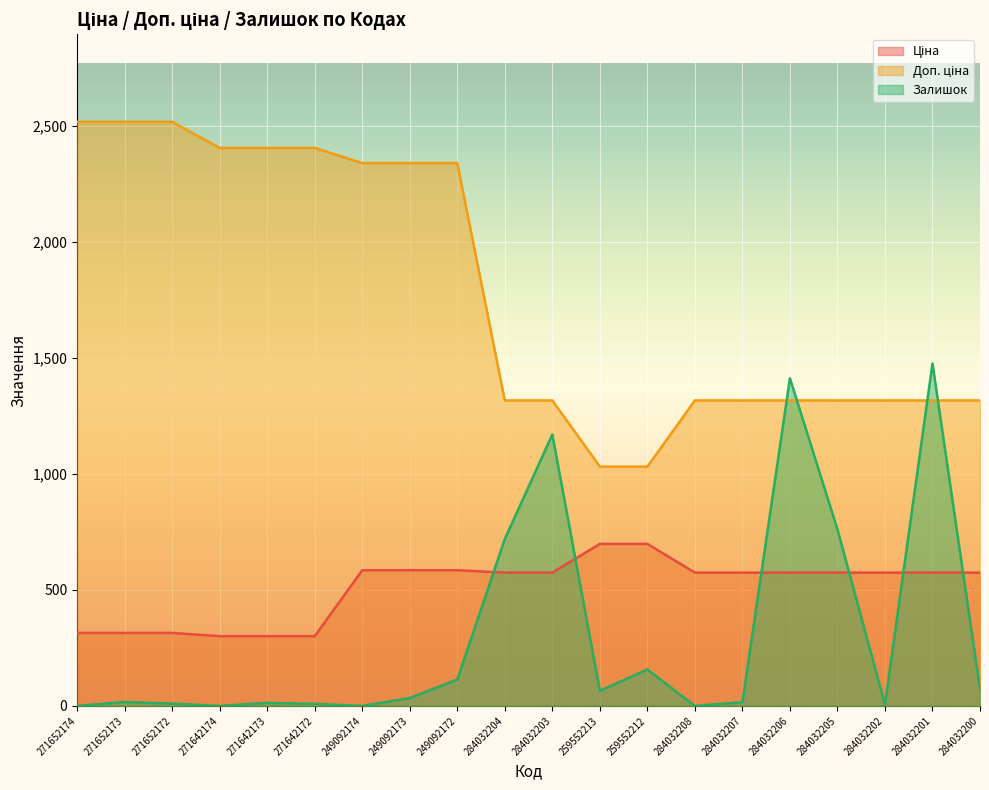

Reading left to right, extract all data points from this chart.

Ціна: 271652174=314.7	271652173=314.7	271652172=314.7	271642174=300.6	271642173=300.6	271642172=300.6	249092174=584.9	249092173=584.9	249092172=584.9	284032204=574.5	284032203=574.5	259552213=698.3	259552212=698.3	284032208=574.5	284032207=574.5	284032206=574.5	284032205=574.5	284032202=574.5	284032201=574.5	284032200=574.5
Доп. ціна: 271652174=2517.5	271652173=2517.5	271652172=2517.5	271642174=2405.2	271642173=2405.2	271642172=2405.2	249092174=2339.7	249092173=2339.7	249092172=2339.7	284032204=1316.7	284032203=1316.7	259552213=1031.4	259552212=1031.4	284032208=1316.7	284032207=1316.7	284032206=1316.7	284032205=1316.7	284032202=1316.7	284032201=1316.7	284032200=1316.7
Залишок: 271652174=0.0	271652173=17.0	271652172=10.0	271642174=0.0	271642173=13.0	271642172=9.0	249092174=0.0	249092173=34.0	249092172=114.0	284032204=719.0	284032203=1170.0	259552213=65.0	259552212=157.0	284032208=0.0	284032207=16.0	284032206=1412.0	284032205=761.0	284032202=6.0	284032201=1476.0	284032200=74.0